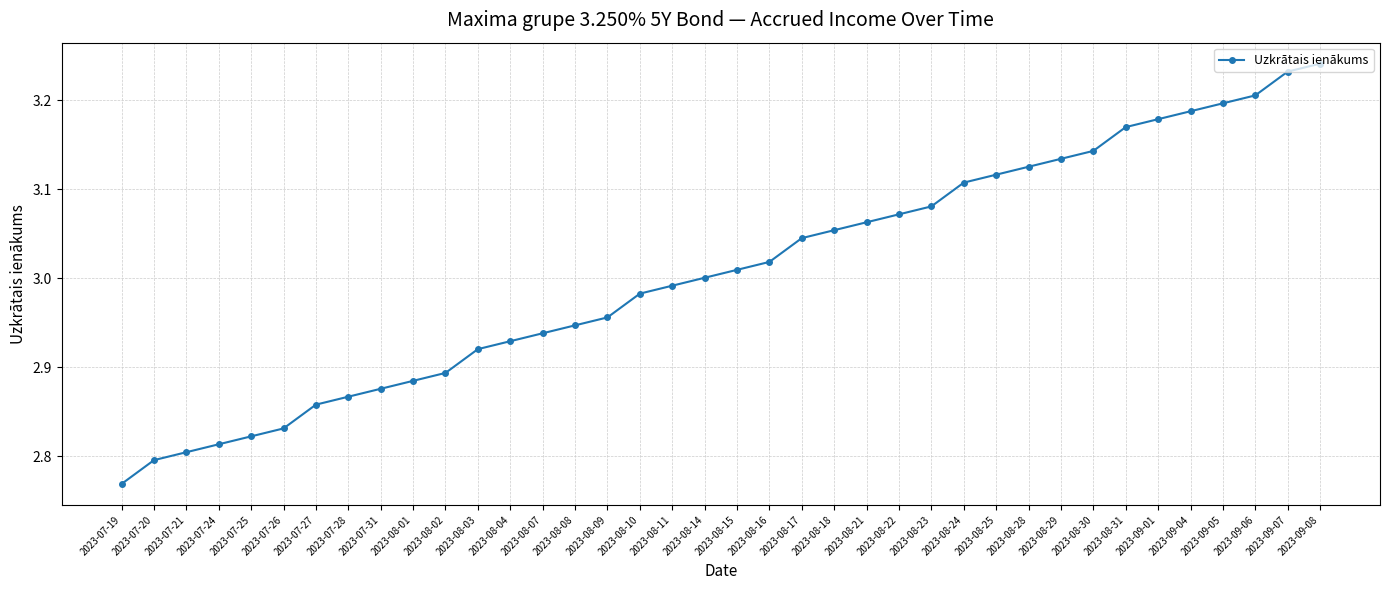

What is the difference between the second highest and second lowest values?

0.4